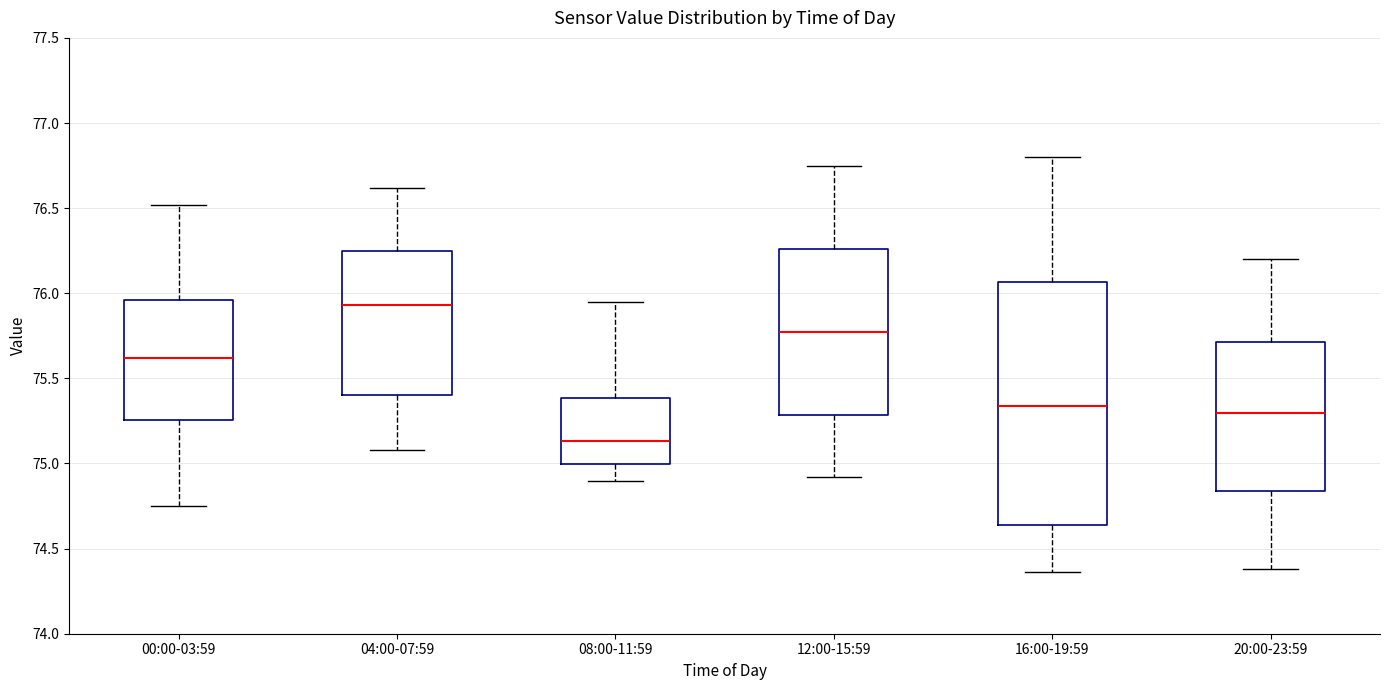

Which box has the highest median line?

04:00-07:59